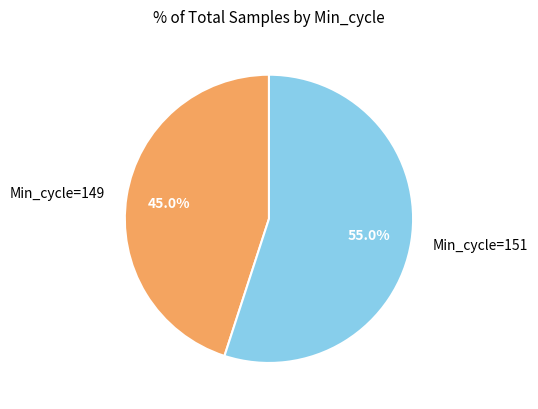

Rank the categories by value from highest to lowest.

Min_cycle=151, Min_cycle=149